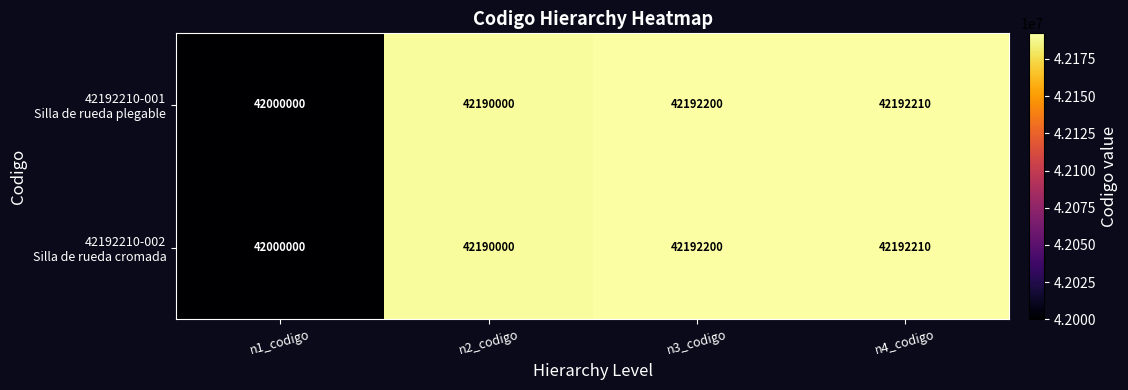

What is the total value across all series at n3_codigo?

84384400